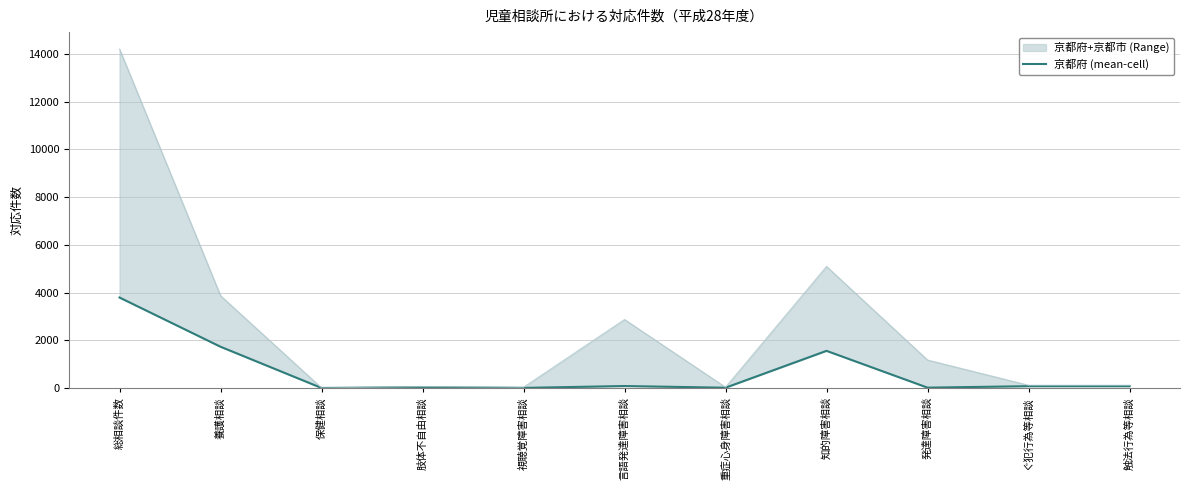

Is this an area chart (filled region under the line)?

No